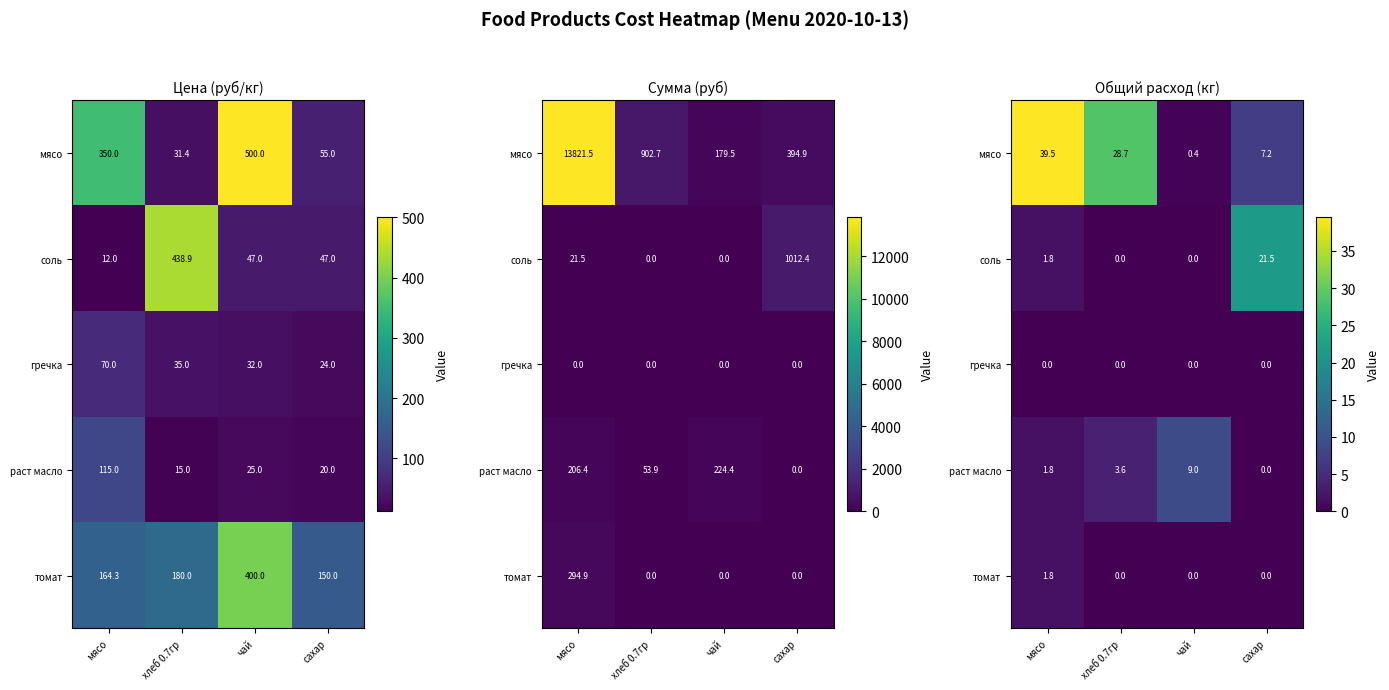

The value of томат at мясо is 0.8. True or false?

False